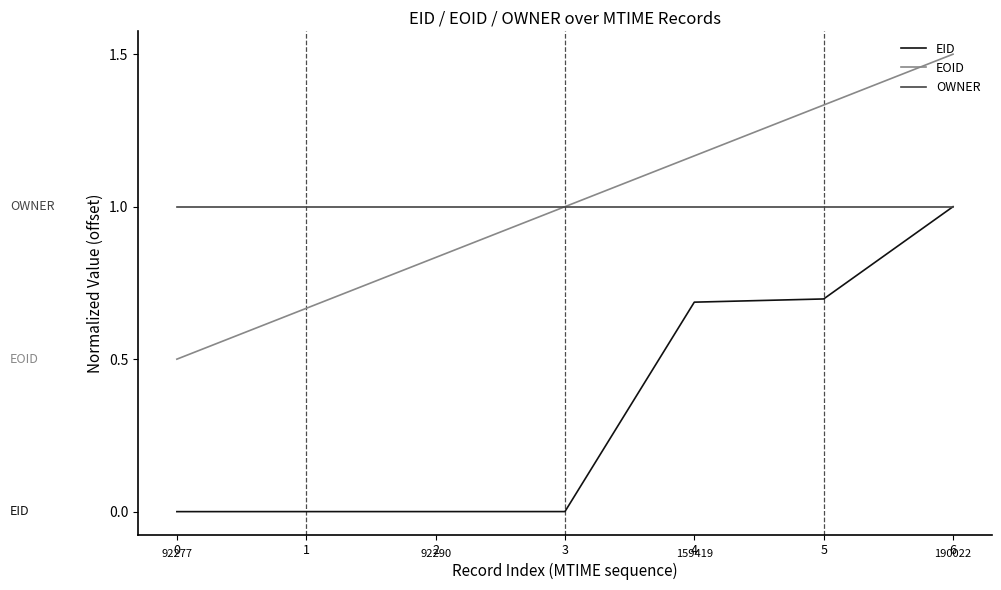

Which series has the widest spread of values?

EID